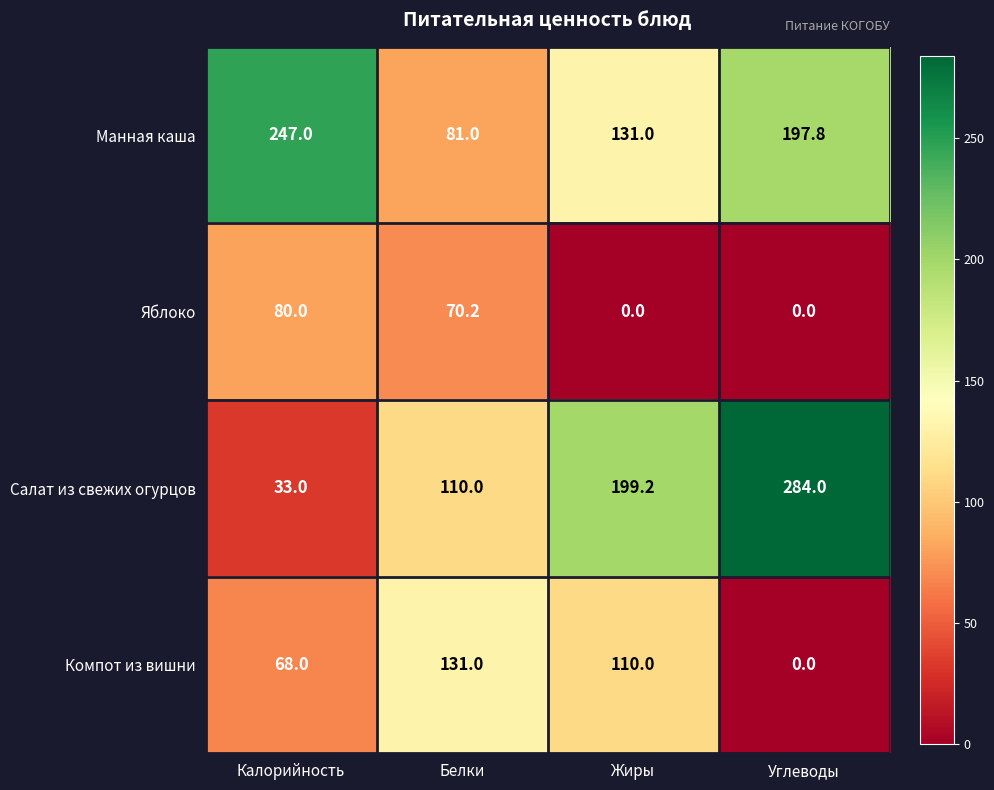

Reading left to right, transcribe all the data shown in this chart.

Манная каша: Калорийность=247.0	Белки=81.0	Жиры=131.0	Углеводы=197.8
Яблоко: Калорийность=80.0	Белки=70.2	Жиры=0.0	Углеводы=0.0
Салат из свежих огурцов: Калорийность=33.0	Белки=110.0	Жиры=199.2	Углеводы=284.0
Компот из вишни: Калорийность=68.0	Белки=131.0	Жиры=110.0	Углеводы=0.0